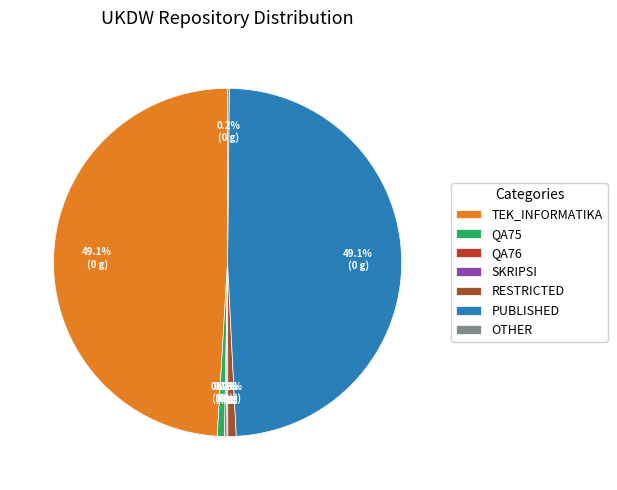

What portion of the pie excludes RESTRICTED?

99.2%